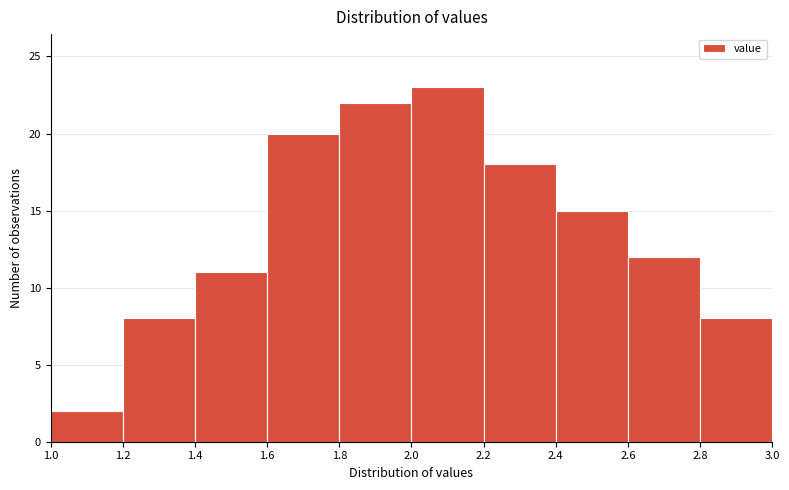

Reading left to right, transcribe this chart: for each bar, give the range it covers on the x-axis and its height. The values are not printed on the chart, so give them approximately, as read against the axis.

1.0 to 1.2: 2
1.2 to 1.4: 8
1.4 to 1.6: 11
1.6 to 1.8: 20
1.8 to 2.0: 22
2.0 to 2.2: 23
2.2 to 2.4: 18
2.4 to 2.6: 15
2.6 to 2.8: 12
2.8 to 3.0: 8